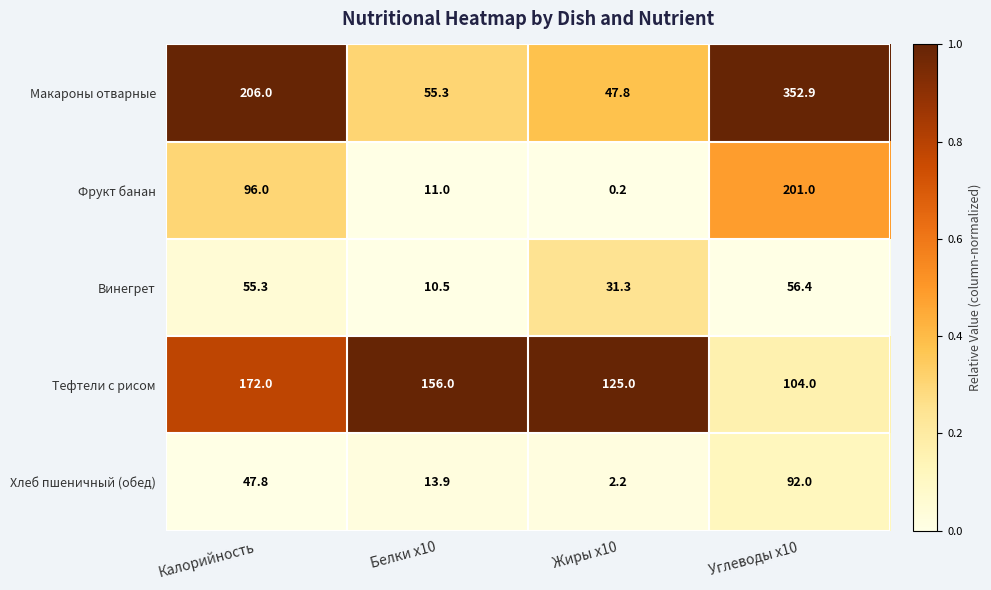

Count the number of data series in this chart.

5